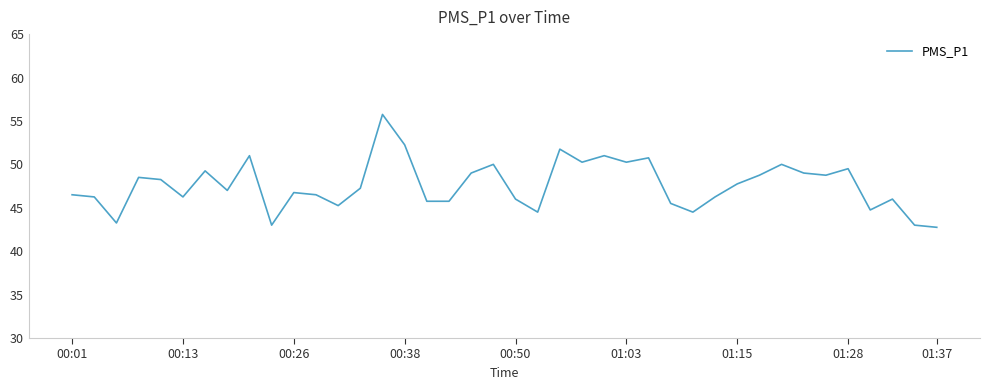

What is the maximum value shown in the chart?

55.8